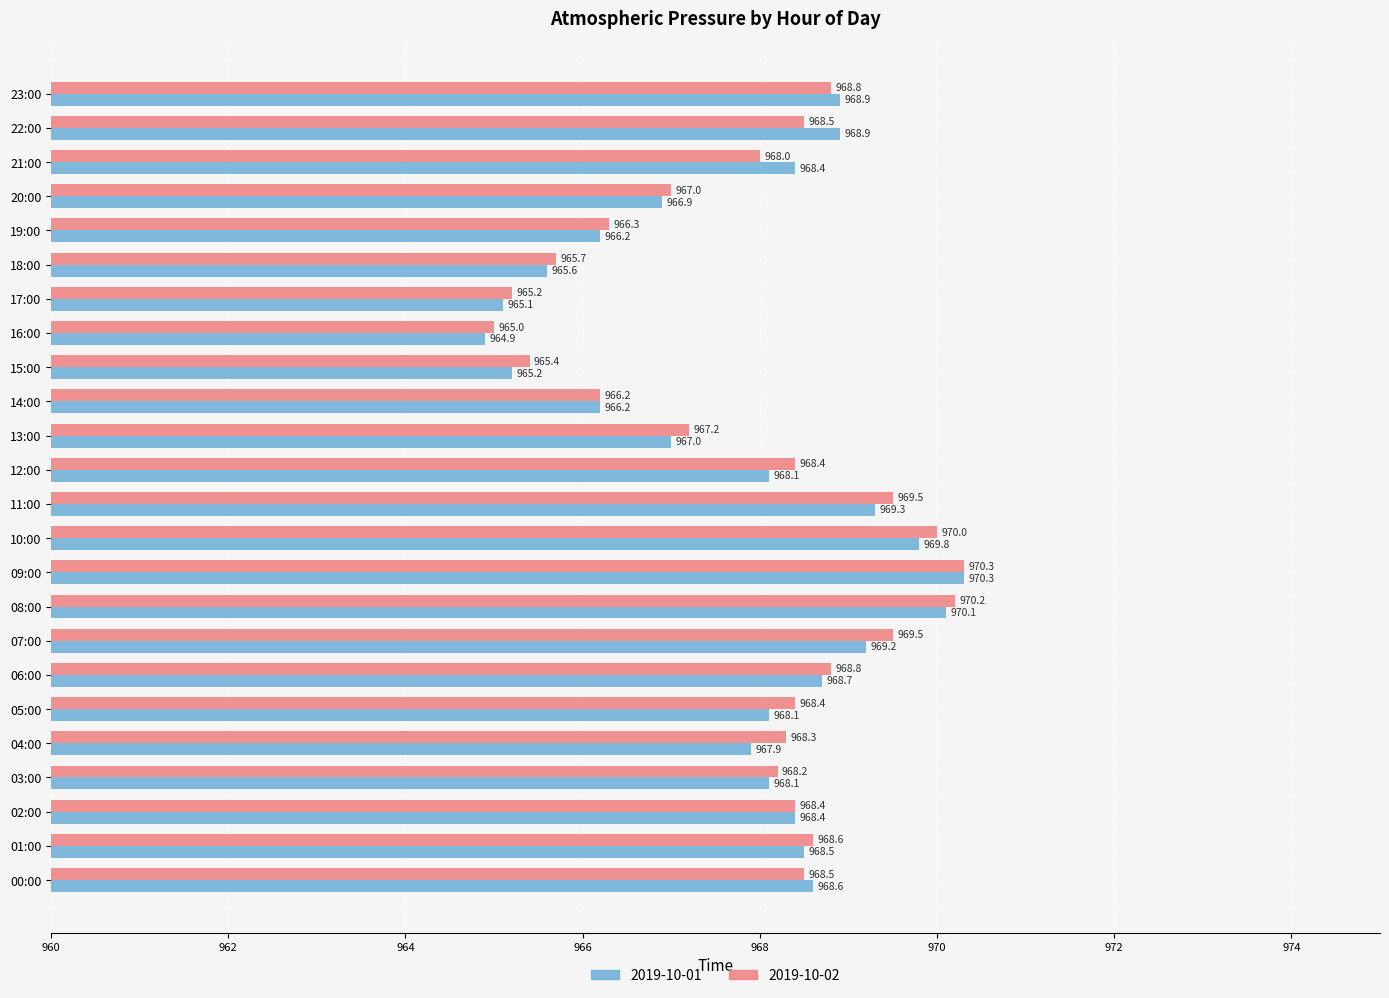

What is the label of the 7th bar from the left?

06:00